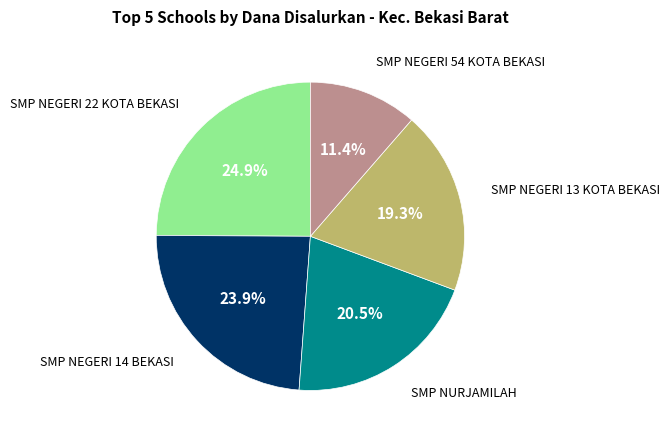

Is there any slice that represents more than half of the pie?

No